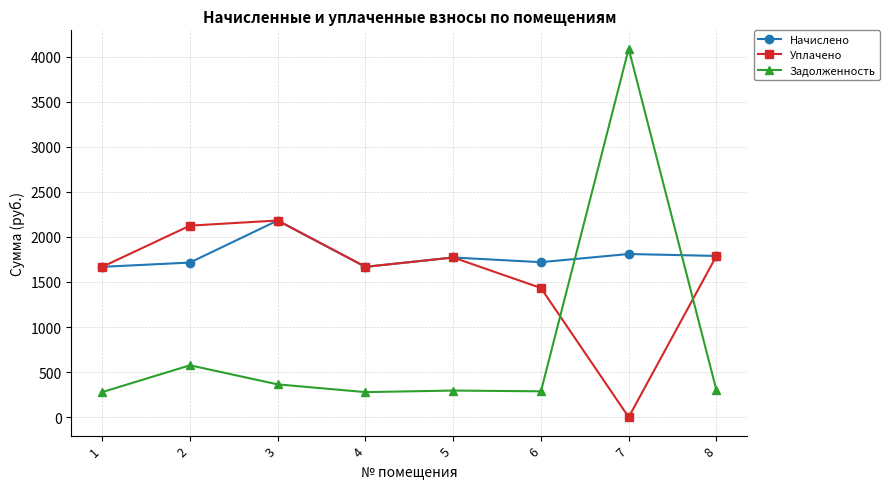

Which category has the highest value in the Начислено series?

3